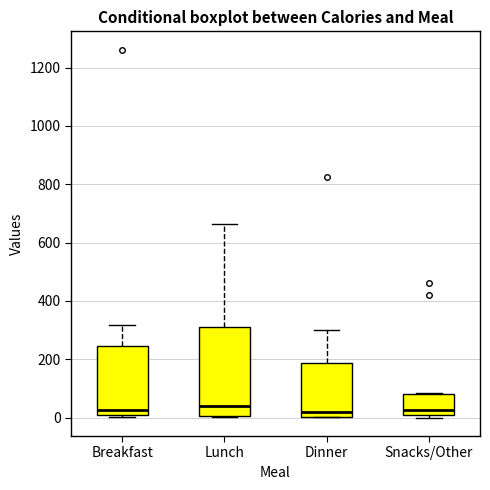

Where is the upper edge of the box for Lunch on the y-axis? The values are not printed on the chart, so give them approximately, as read against the axis.

300